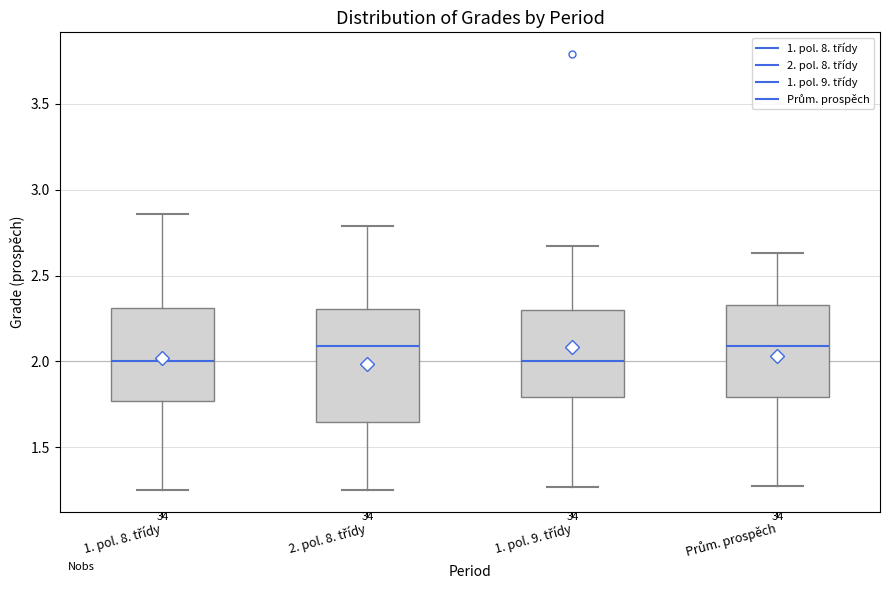

Reading left to right, read every box against the y-axis: the position of its median line, the range the box covers, and the ends of its whiskers. The values are not printed on the chart, so give them approximately, as read against the axis.

1. pol. 8. třídy: median 2.00, box 1.75 to 2.30, whiskers 1.25 to 2.85
2. pol. 8. třídy: median 2.10, box 1.65 to 2.30, whiskers 1.25 to 2.80
1. pol. 9. třídy: median 2.00, box 1.80 to 2.30, whiskers 1.25 to 2.65
Prům. prospěch: median 2.10, box 1.80 to 2.35, whiskers 1.30 to 2.65